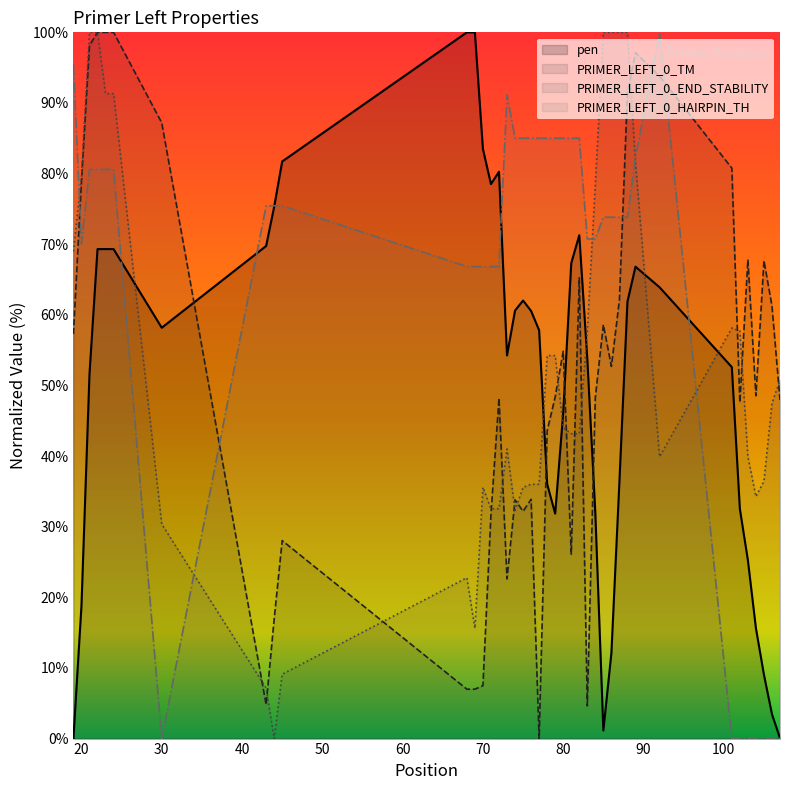

True or false: PRIMER_LEFT_0_END_STABILITY and pen intersect in this chart.

True